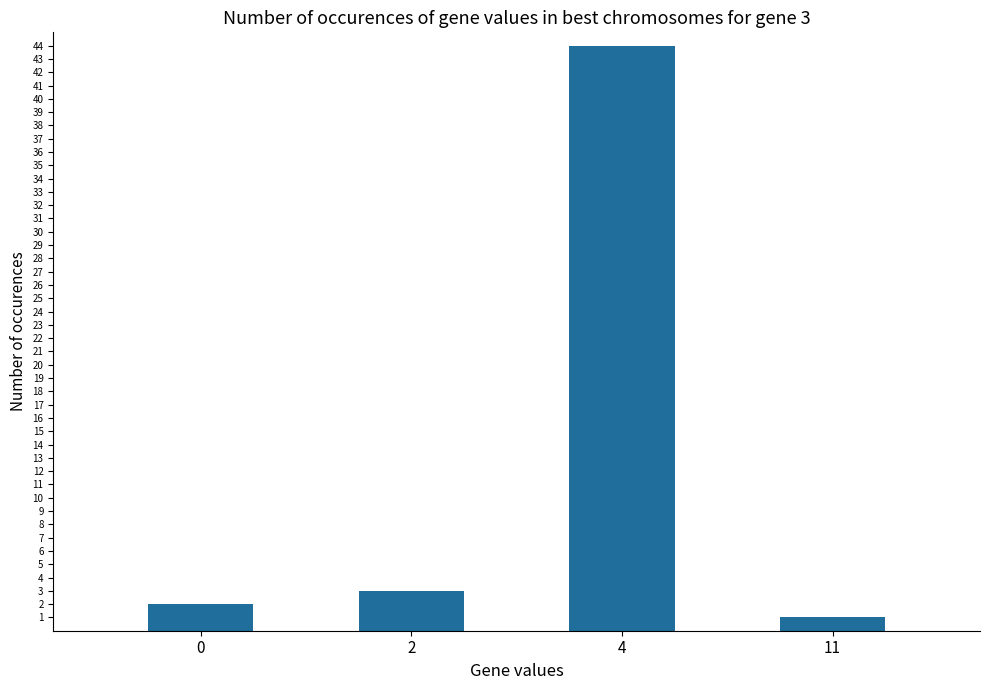

Rank the categories by value from lowest to highest.

11, 0, 2, 4